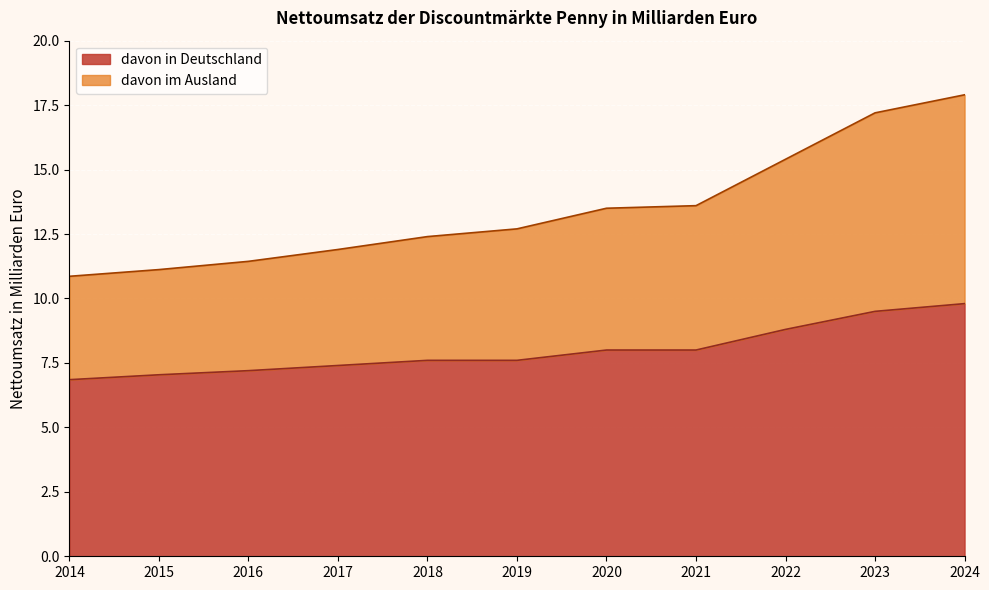

What is the total value across all series at 2023?

17.2